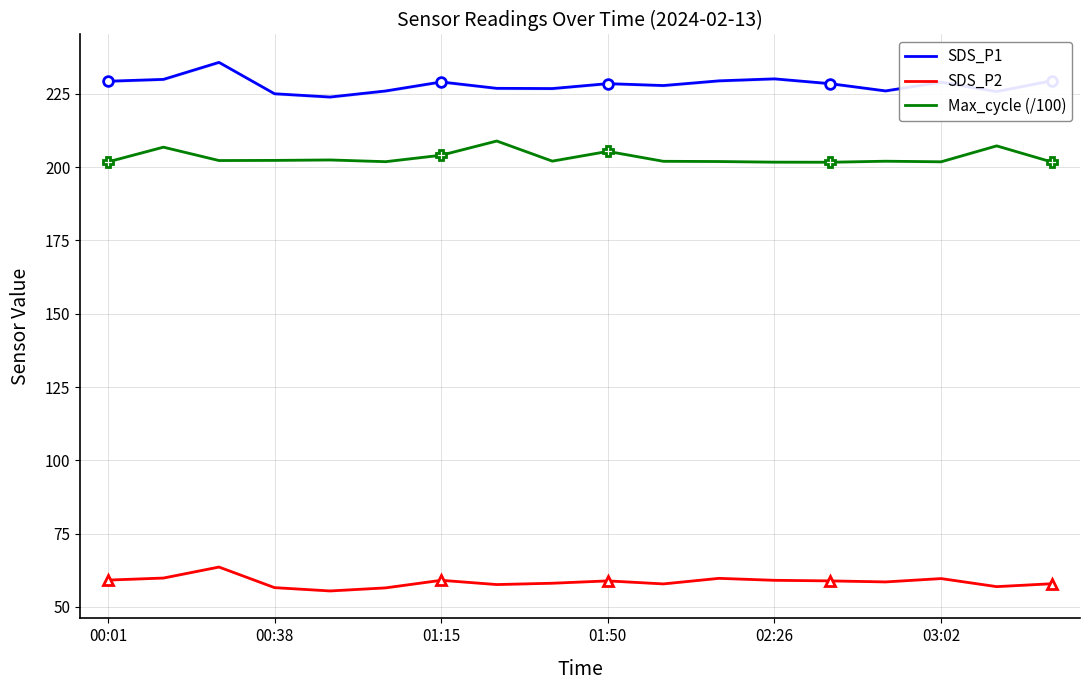

The value of Max_cycle (/100) at 17 is 325.4. True or false?

False